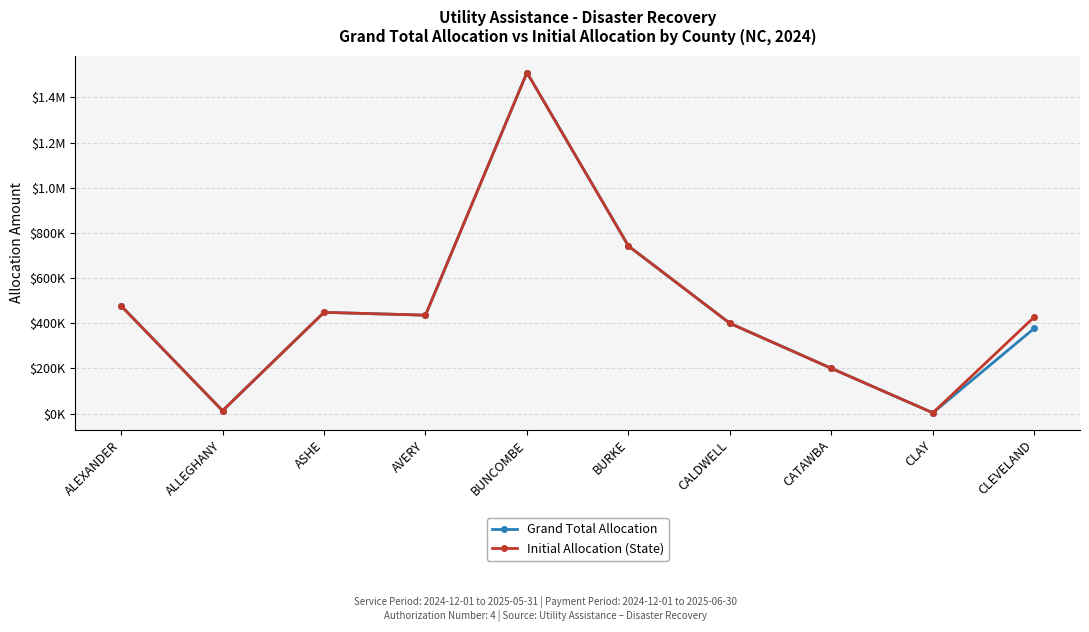

At how many categories does at least one series exceed 661899?

2